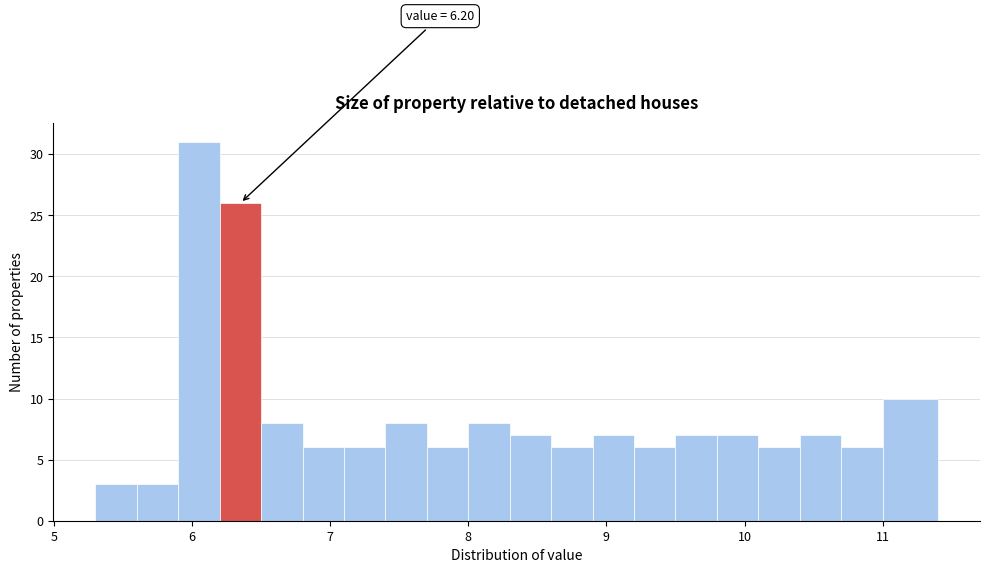

Read against the x-axis, roughly where is the centre of the tallest bar?

6.1